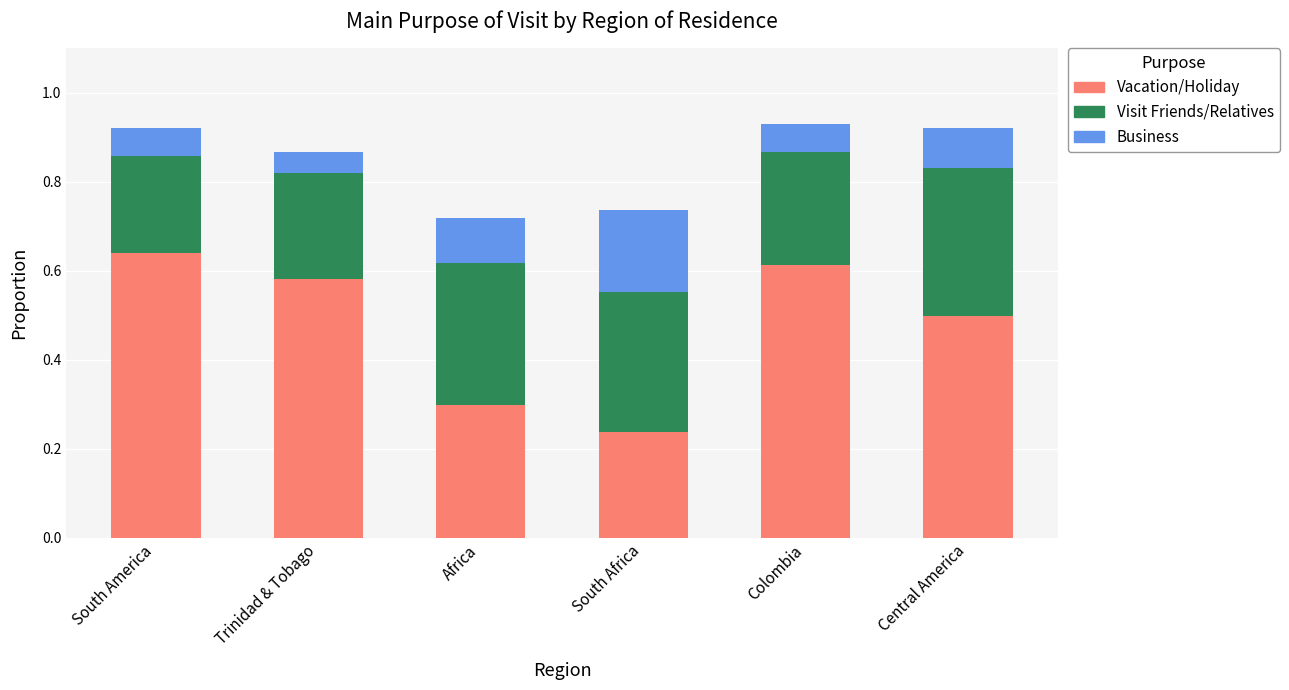

At which label does Vacation/Holiday reach its minimum?

South Africa